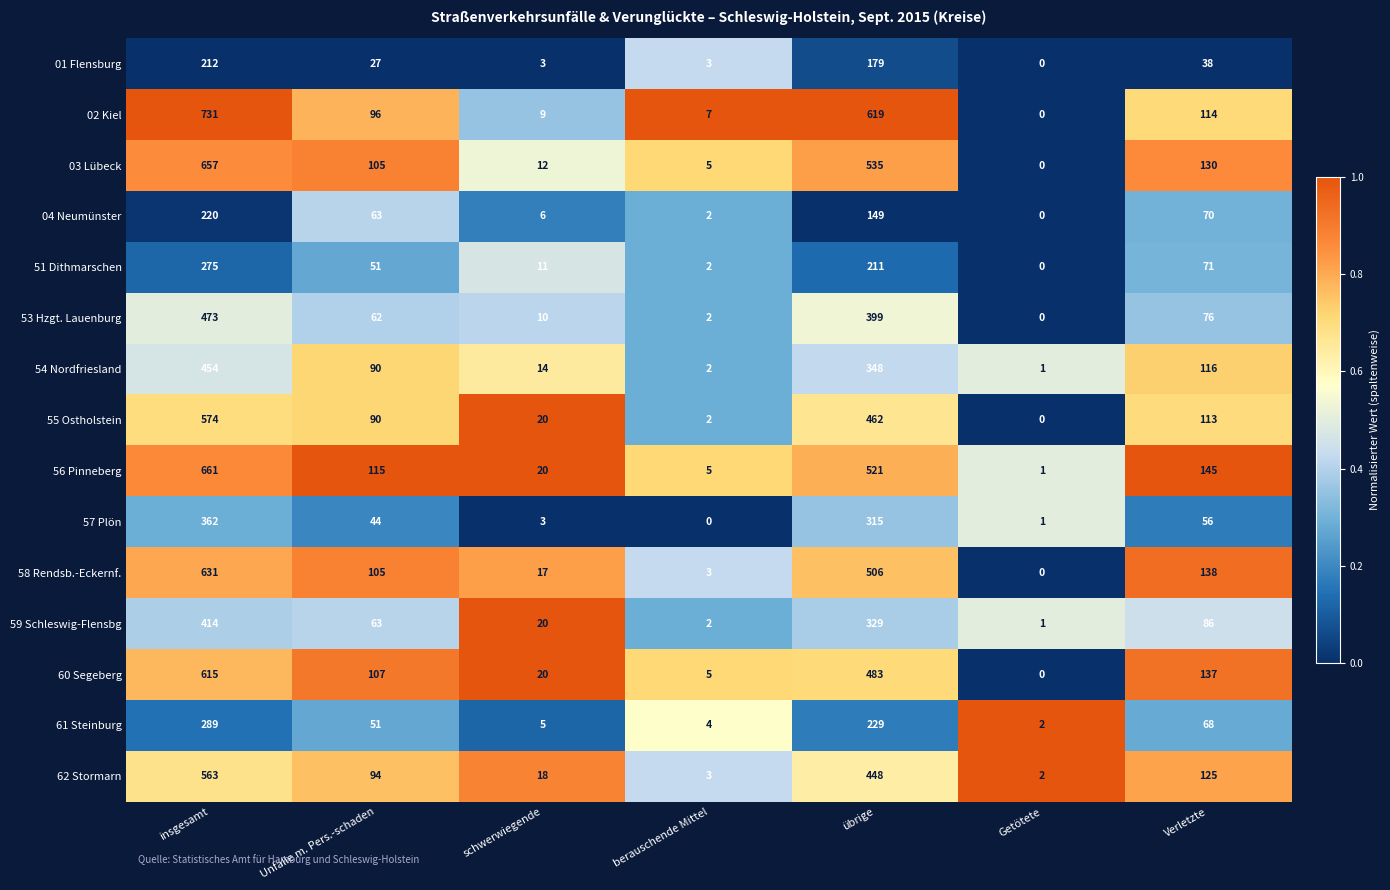

Between insgesamt and Verletzte, which series saw the biggest shift?

02 Kiel